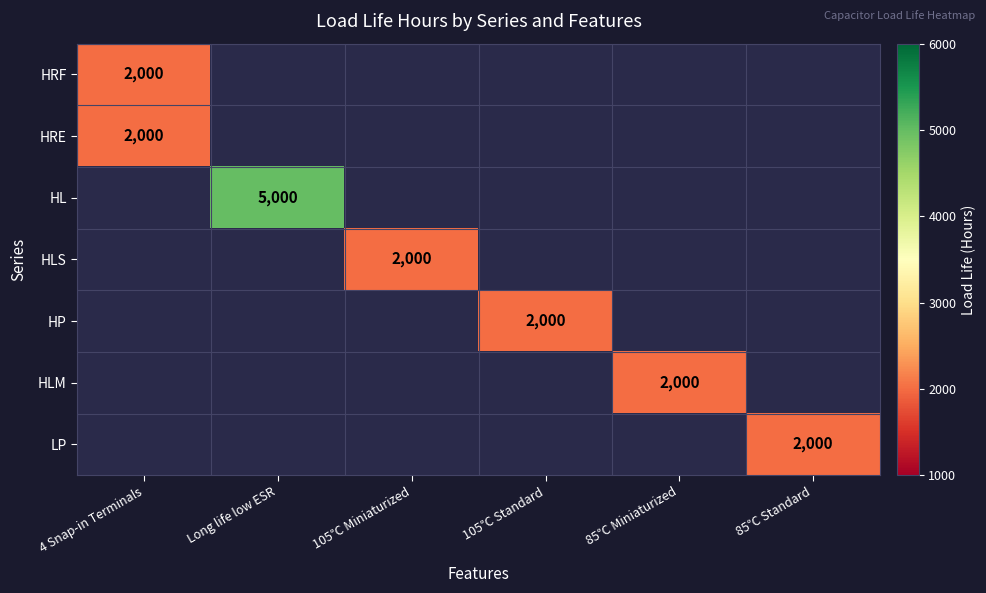

Count the number of data series in this chart.

7